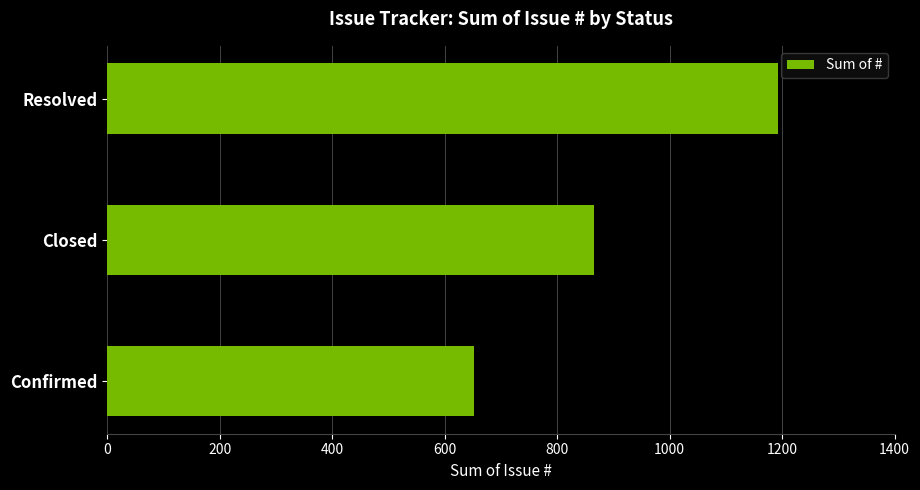

Is it true that the value at Resolved is 1192?

True